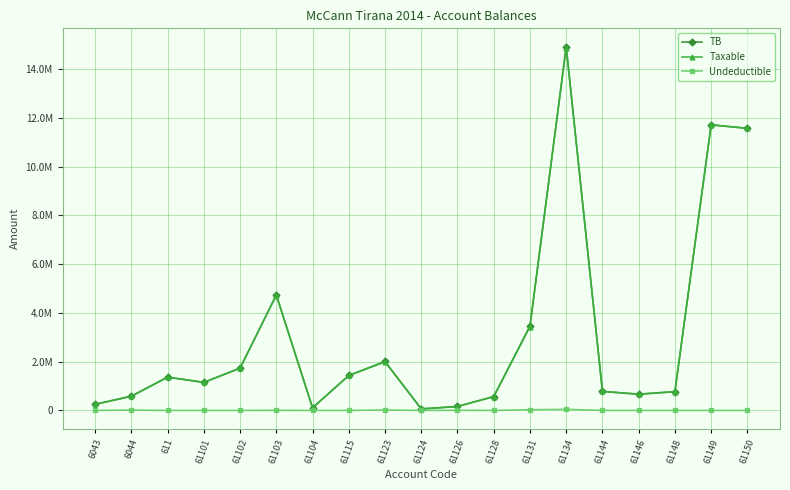

Reading left to right, list all the values displayed in this chart.

TB: 6043=250227.1	6044=588118.9	611=1366068.5	61101=1149043.7	61102=1735151.5	61103=4735066.9	61104=105900.0	61115=1434003.2	61123=2010362.2	61124=61813.2	61126=163090.0	61128=567460.5	61131=3465988.5	61134=14931158.8	61144=779642.1	61146=666085.5	61148=769080.9	61149=11717876.6	61150=11574631.1
Taxable: 6043=250227.1	6044=575296.9	611=1366068.5	61101=1149043.7	61102=1735151.5	61103=4731146.9	61104=105900.0	61115=1433753.2	61123=1991862.2	61124=61813.2	61126=157990.0	61128=567460.5	61131=3437988.5	61134=14887859.8	61144=779642.1	61146=666085.5	61148=769080.9	61149=11717876.6	61150=11574631.1
Undeductible: 6043=0.0	6044=12822.0	611=0.0	61101=0.0	61102=0.0	61103=3920.0	61104=0.0	61115=250.0	61123=18500.0	61124=0.0	61126=5100.0	61128=0.0	61131=28000.0	61134=43299.0	61144=0.0	61146=0.0	61148=0.0	61149=0.0	61150=0.0